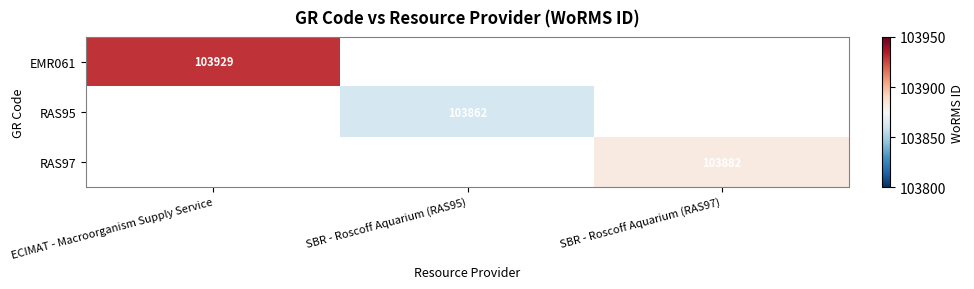

The EMR061 series shows 103929 at ECIMAT - Macroorganism Supply Service. True or false?

True